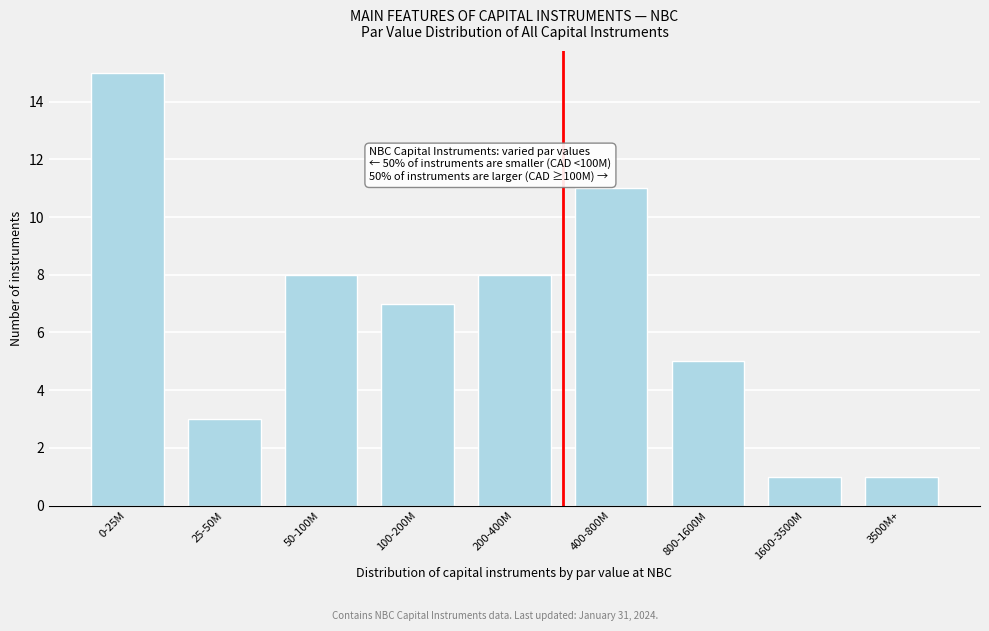

Reading left to right, transcribe all the data shown in this chart.

0-25M=15	25-50M=3	50-100M=8	100-200M=7	200-400M=8	400-800M=11	800-1600M=5	1600-3500M=1	3500M+=1